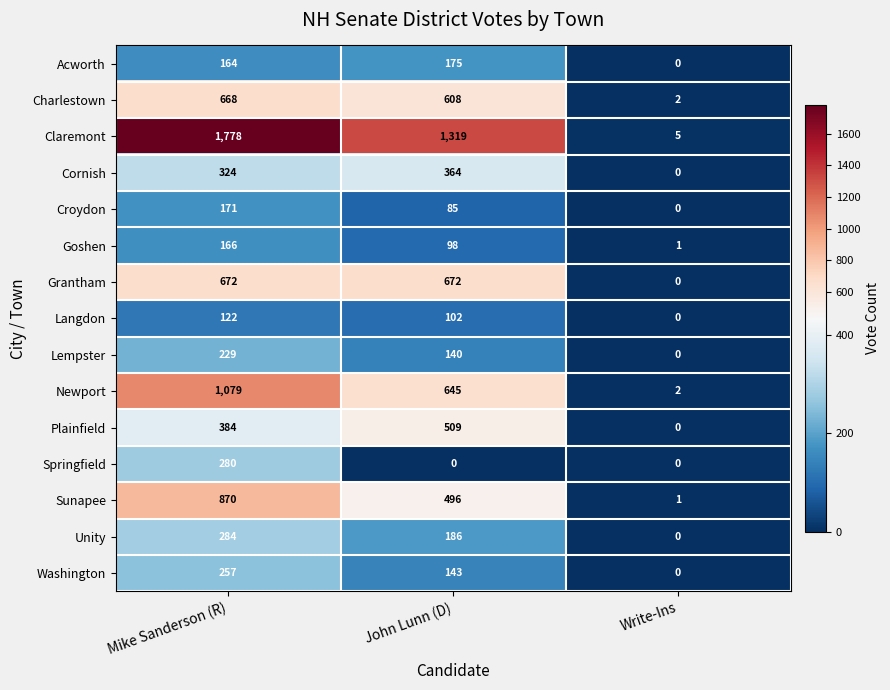

Which series has the widest spread of values?

Claremont